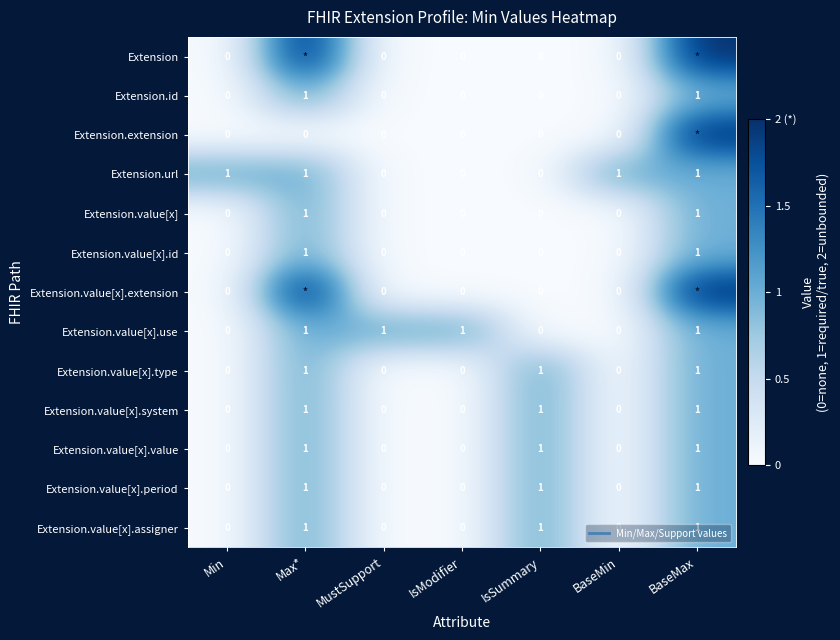

The value of Extension.value[x].period at IsSummary is 1. True or false?

False